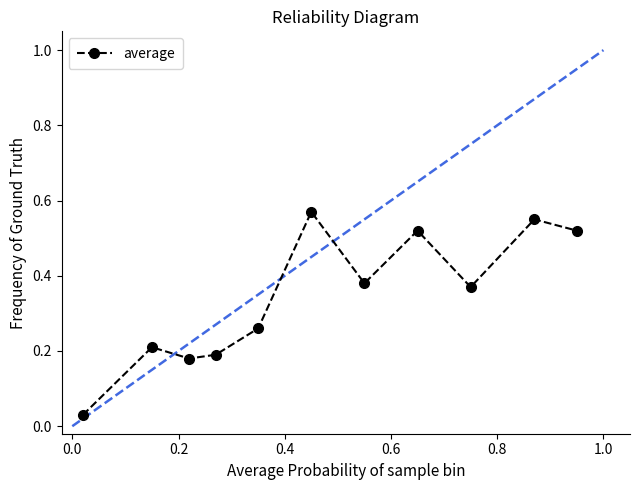

What is the sum of all values?

3.8